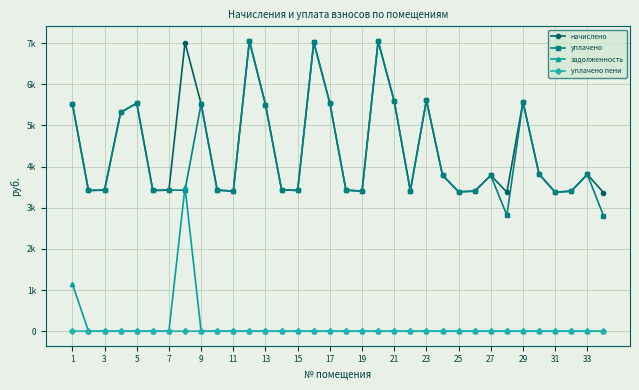

What are all the series names shown in the legend?

начислено, уплачено, задолженность, уплачено пени